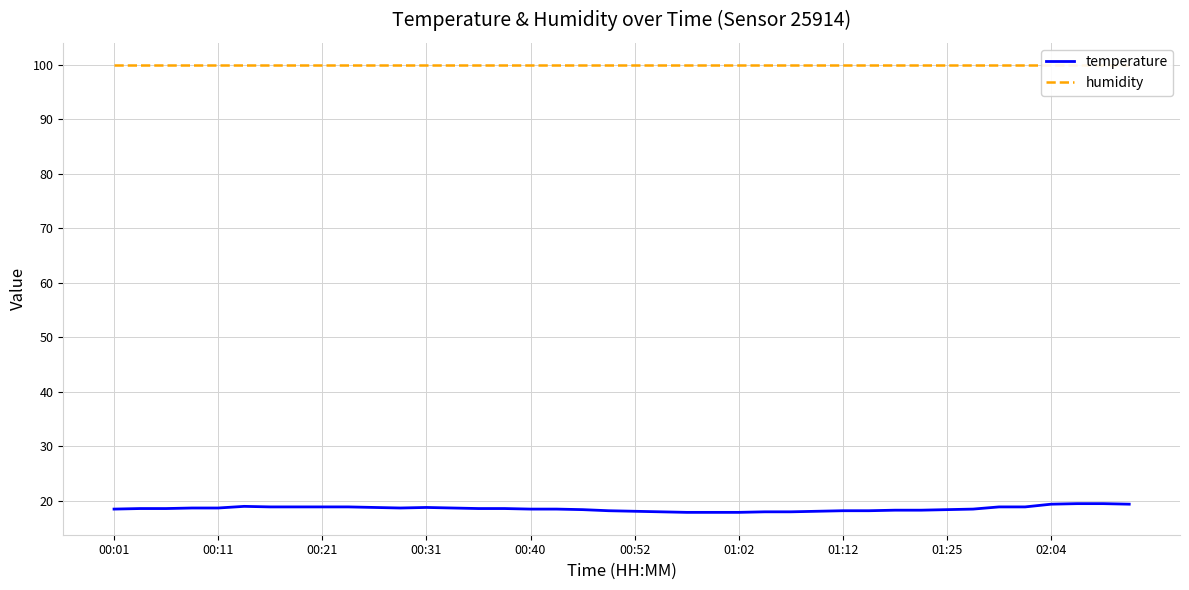

What is the value of the temperature point at the 15th from the left?

18.6